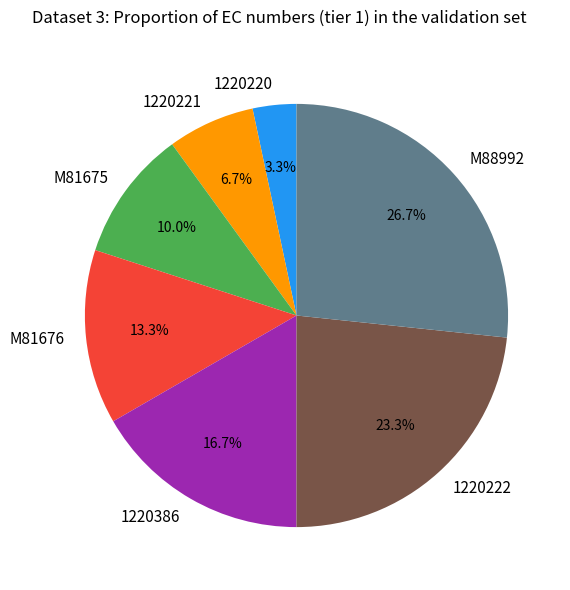

Count the number of slices in the pie.

7